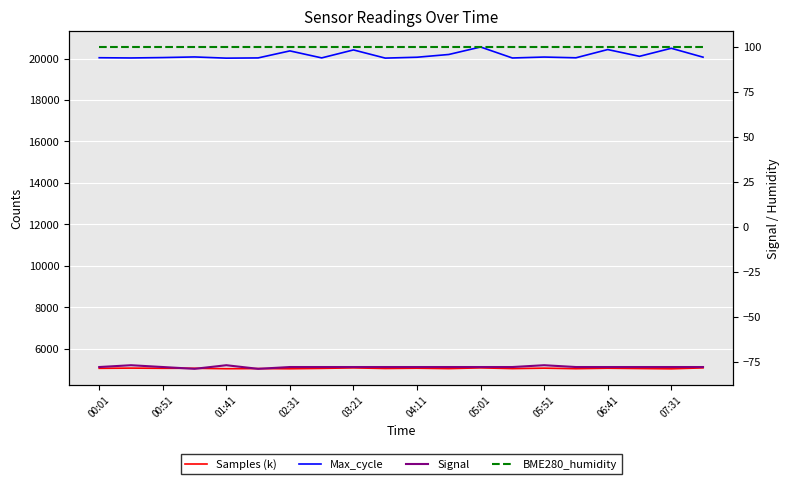

Between 01:41 and 02:31, which series saw the biggest shift?

Max_cycle